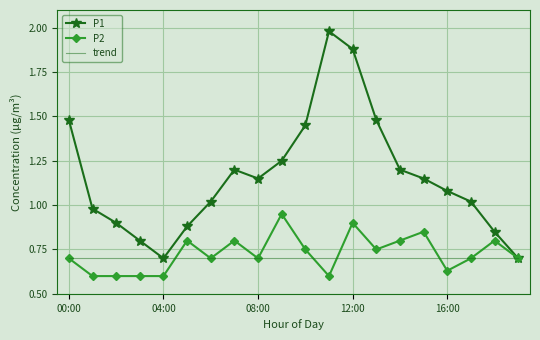

Which series has the largest total across all categories?

P1